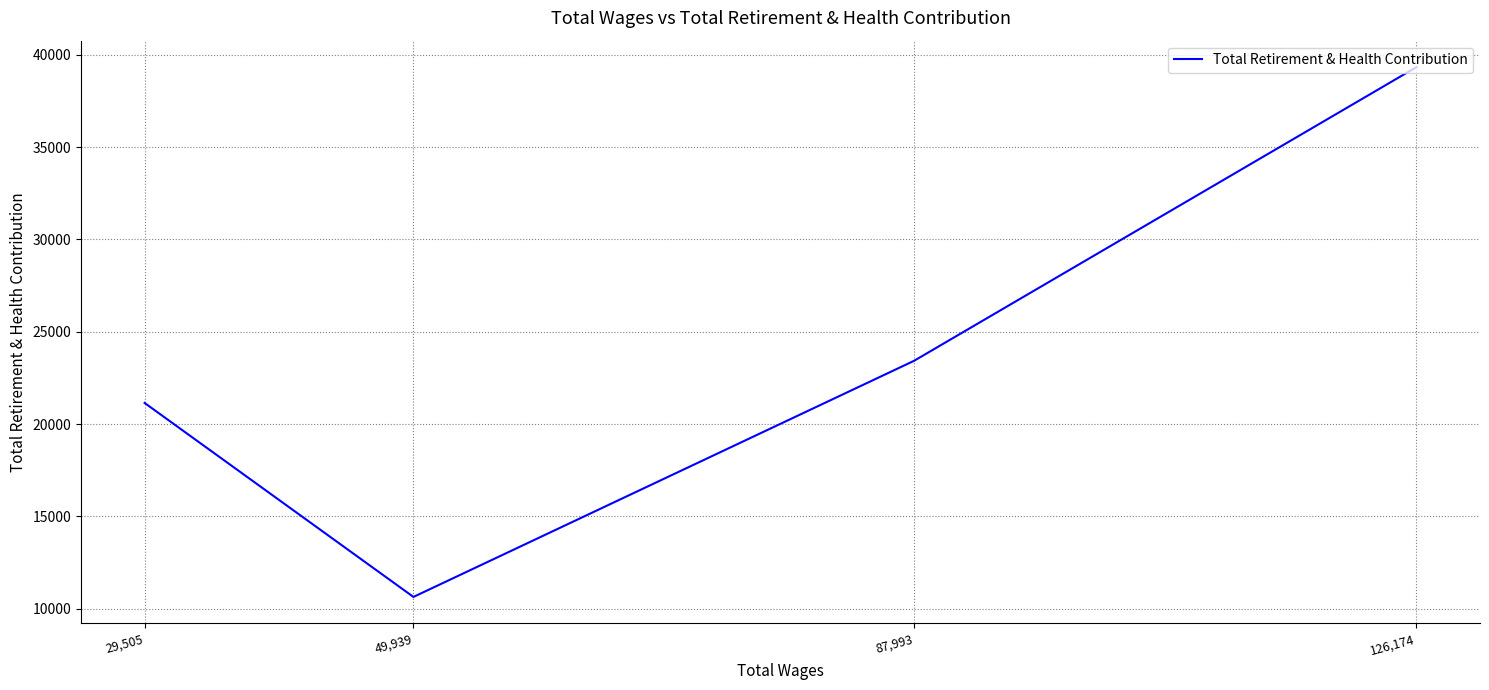

How many distinct data groups are displayed?

1